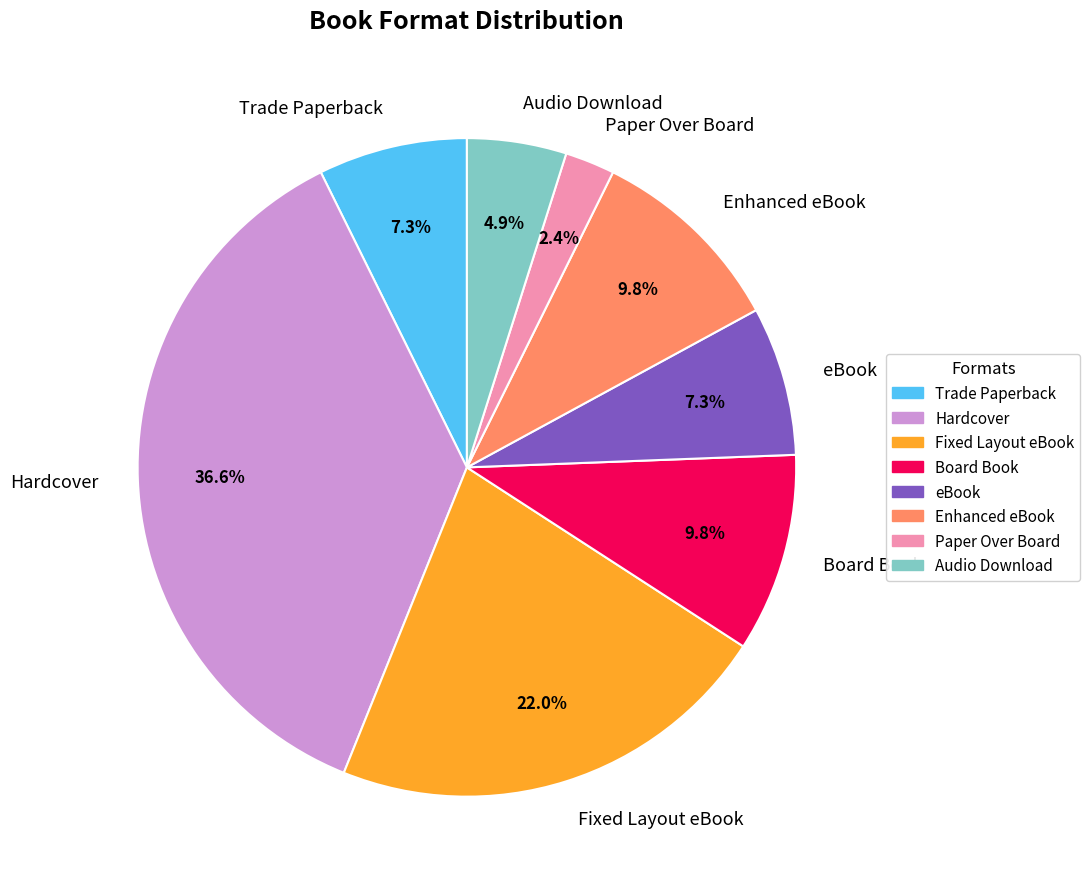

Is Paper Over Board the majority of the pie?

No